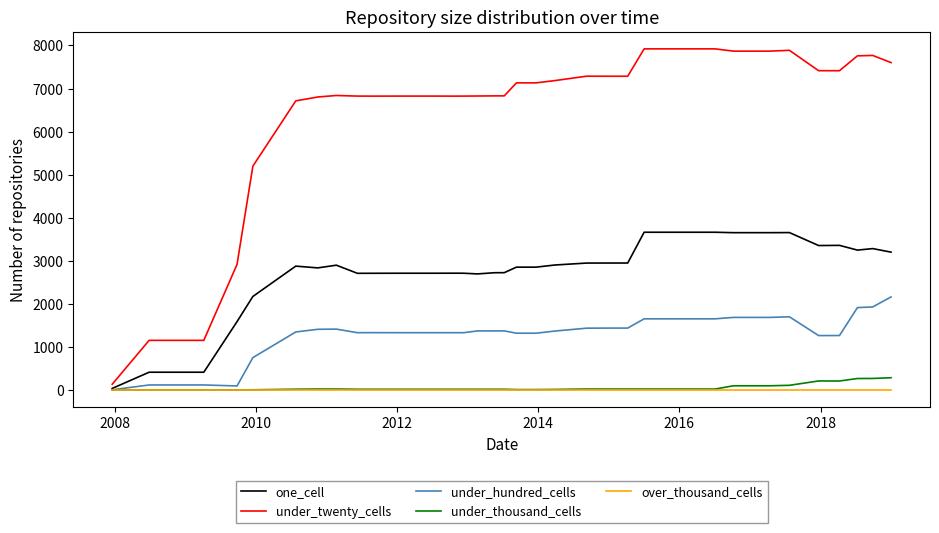

Which series has the largest total across all categories?

under_twenty_cells